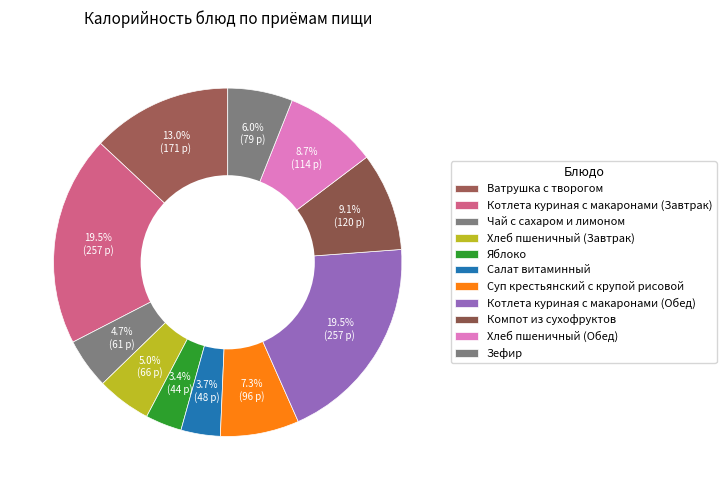

Count the number of slices in the pie.

11